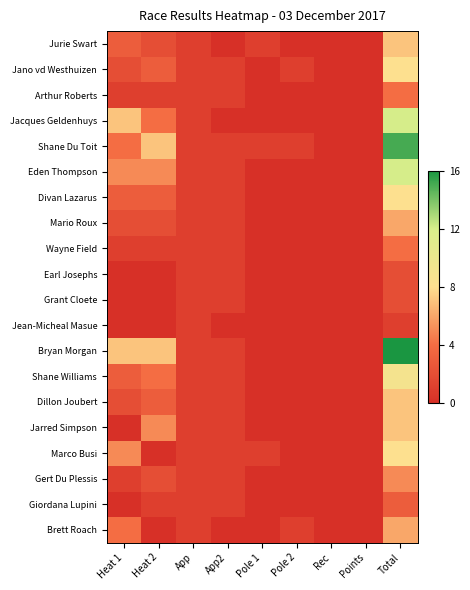

Which series has the widest spread of values?

Bryan Morgan